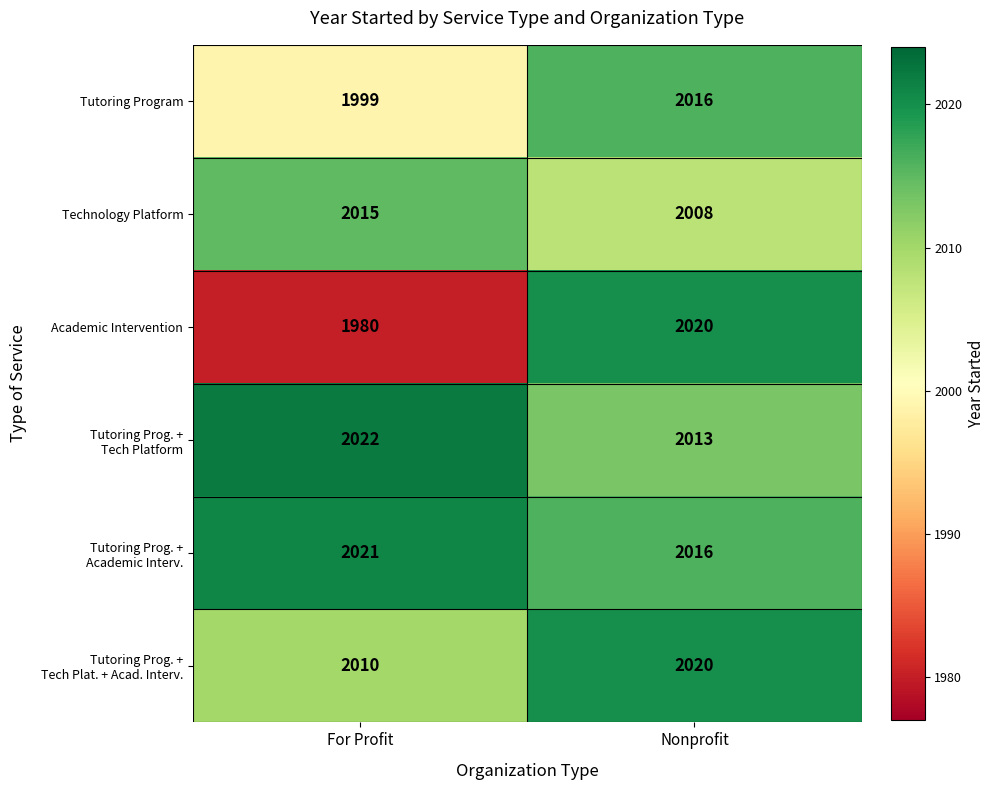

What is the sum of the Technology Platform values at For Profit and Nonprofit?

4023